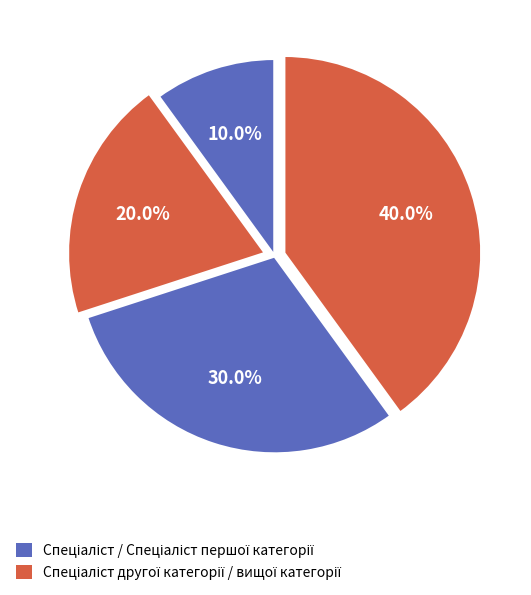

How many slices are in this pie chart?

4